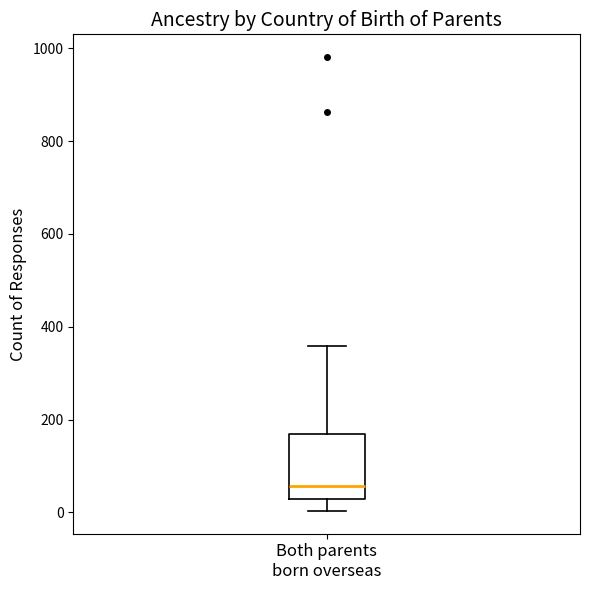

Transcribe this box plot: give where the median line is, the range the box spans, and where the two whiskers end, as read against the y-axis. The values are not printed on the chart, so give them approximately, as read against the axis.

median 60, box 20 to 160, whiskers 0 to 360